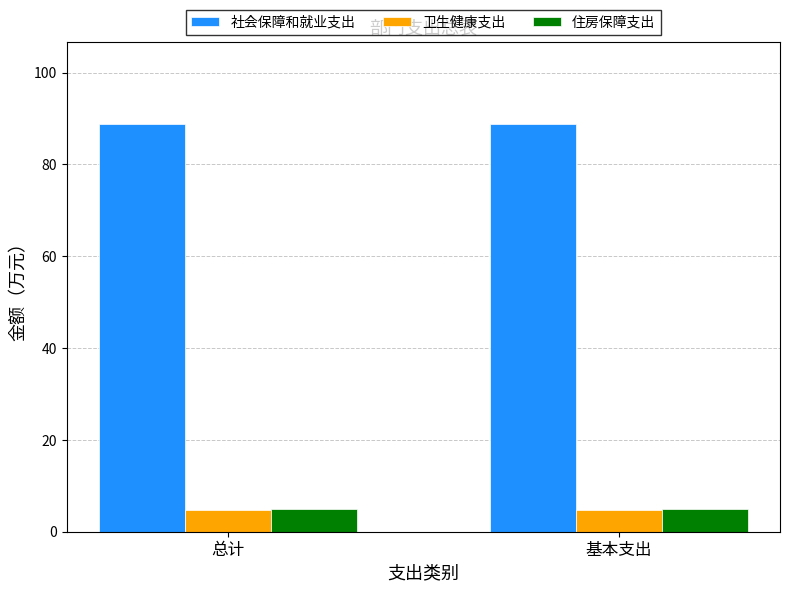

True or false: 社会保障和就业支出 has a value of 88.9 at 基本支出.

True